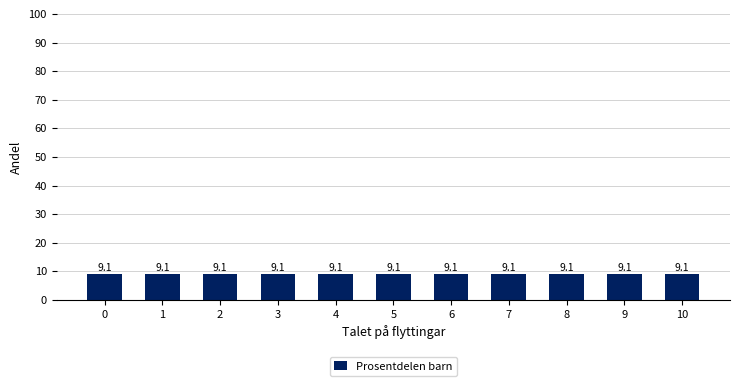

Reading left to right, transcribe all the data shown in this chart.

0=9.1	1=9.1	2=9.1	3=9.1	4=9.1	5=9.1	6=9.1	7=9.1	8=9.1	9=9.1	10=9.1